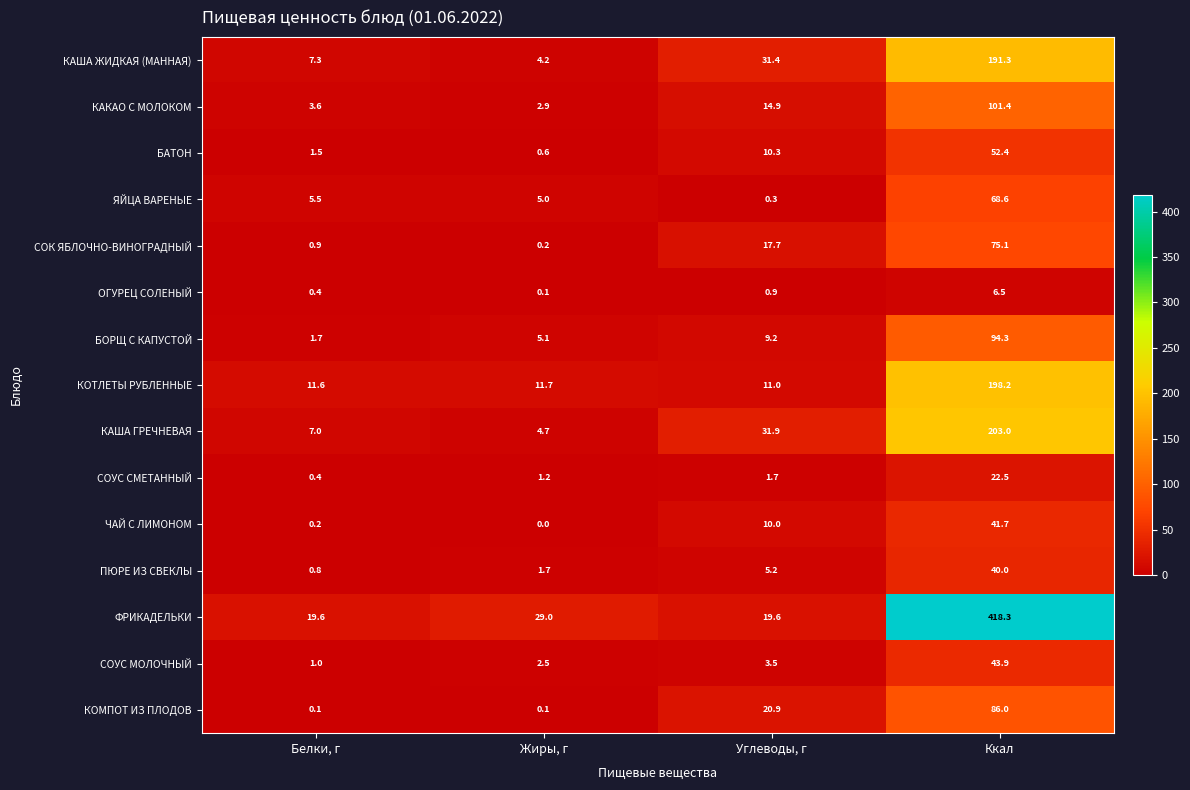

Rank the series by their maximum value, from highest to lowest.

ФРИКАДЕЛЬКИ, КАША ГРЕЧНЕВАЯ, КОТЛЕТЫ РУБЛЕННЫЕ, КАША ЖИДКАЯ (МАННАЯ), КАКАО С МОЛОКОМ, БОРЩ С КАПУСТОЙ, КОМПОТ ИЗ ПЛОДОВ, СОК ЯБЛОЧНО-ВИНОГРАДНЫЙ, ЯЙЦА ВАРЕНЫЕ, БАТОН, СОУС МОЛОЧНЫЙ, ЧАЙ С ЛИМОНОМ, ПЮРЕ ИЗ СВЕКЛЫ, СОУС СМЕТАННЫЙ, ОГУРЕЦ СОЛЕНЫЙ